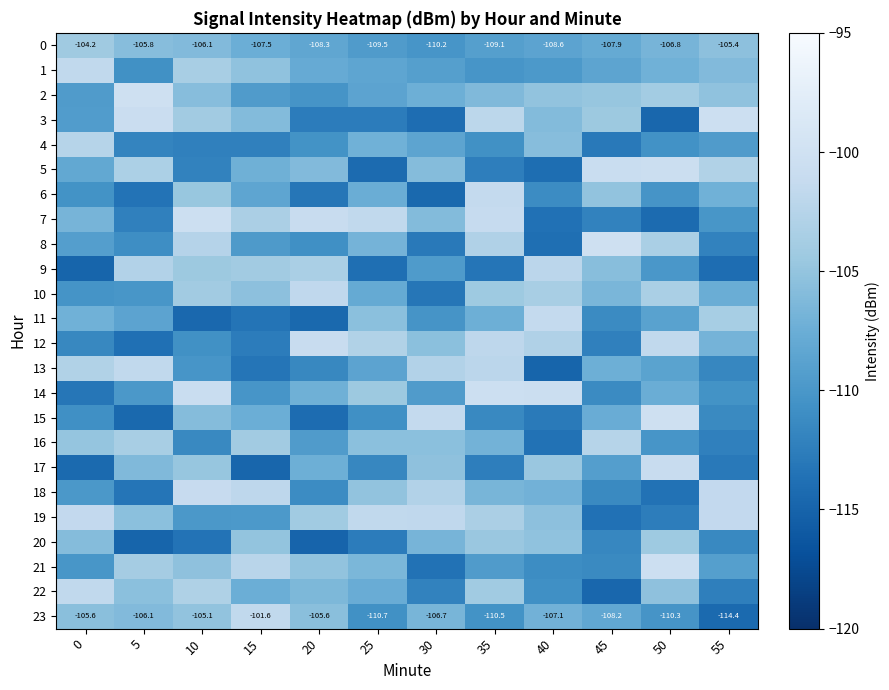

What is the minimum value shown in the chart?

-114.9